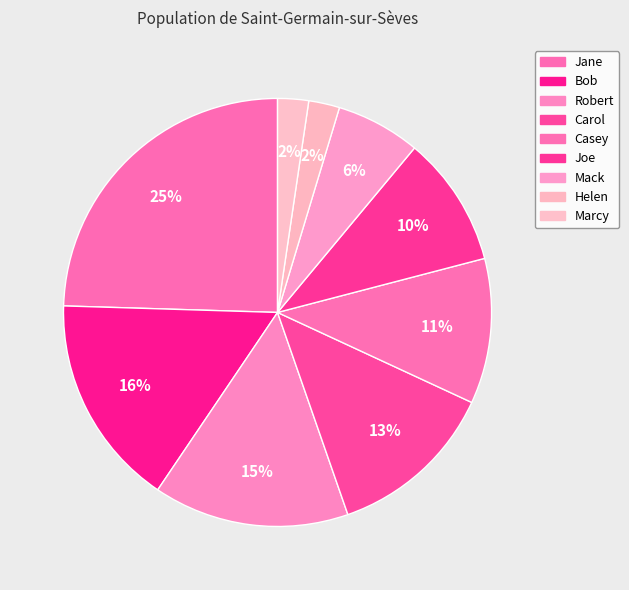

How much of the chart is everything except Robert?

85.2%